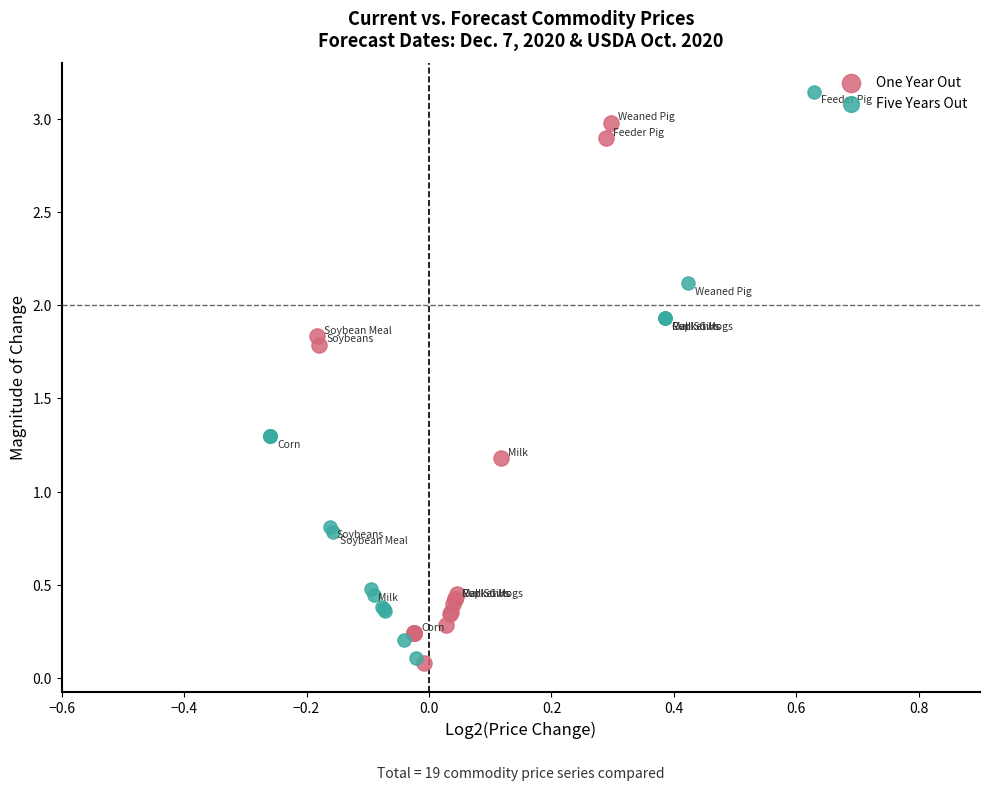

Which series reaches the maximum Y coordinate?

Five Years Out